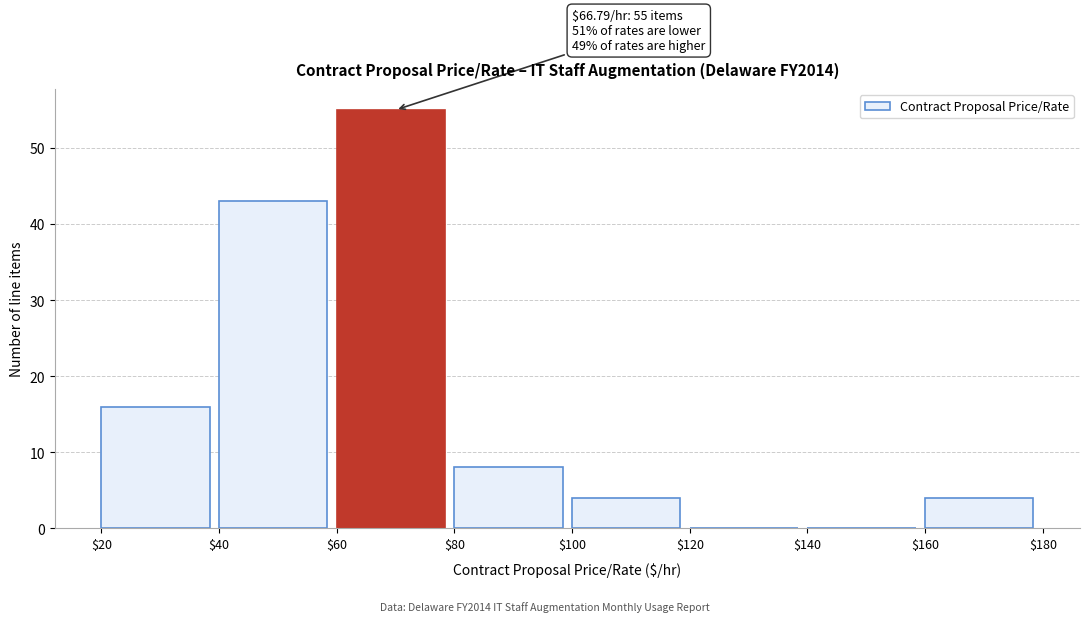

Over which range of the x-axis is the bar tallest?

$60 to $80